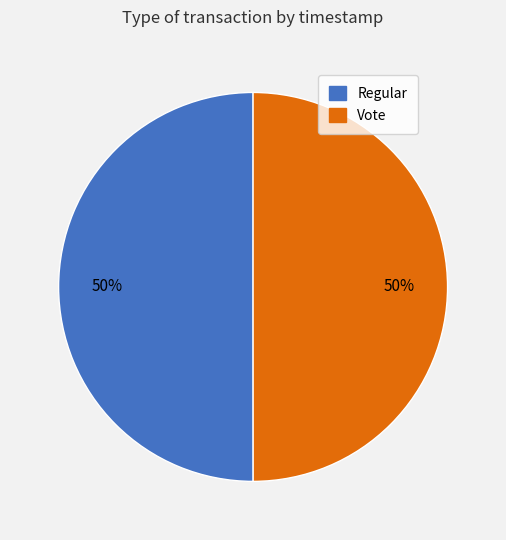

Count the number of slices in the pie.

2